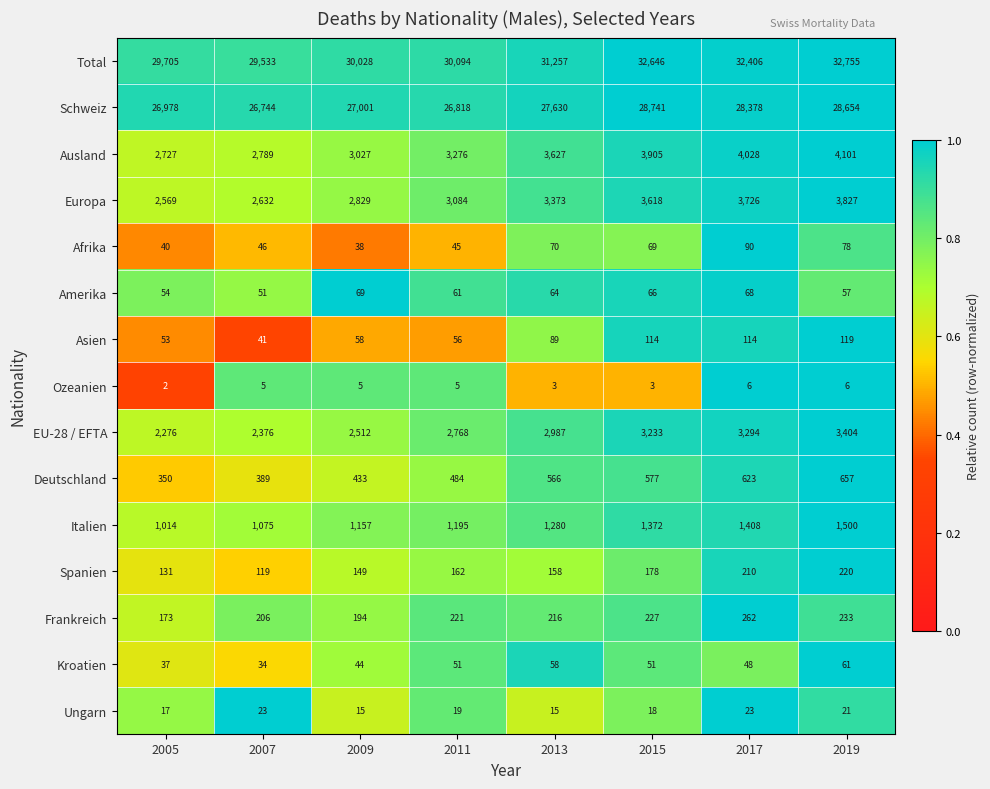

Where is Ungarn nearest to the value 19?

2011